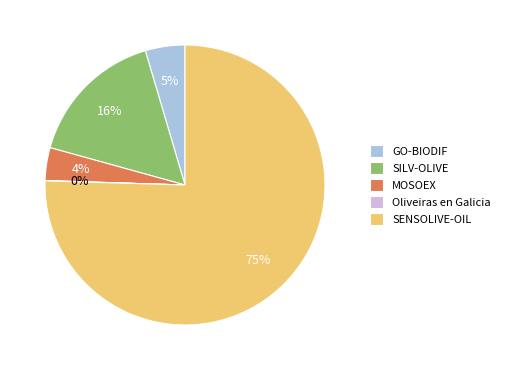

Which has a higher value, MOSOEX or SENSOLIVE-OIL?

SENSOLIVE-OIL